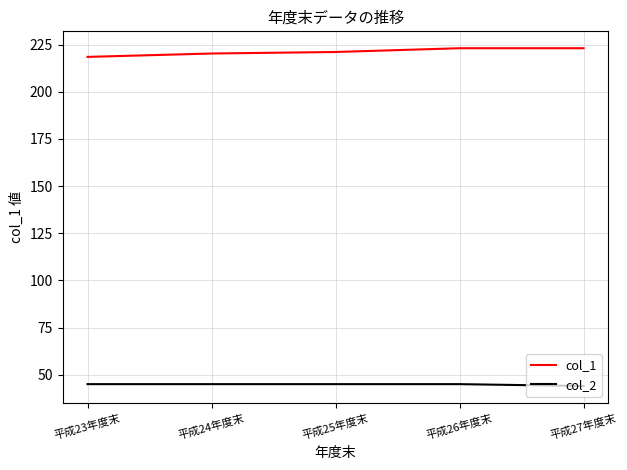

True or false: col_2 and col_1 intersect in this chart.

False